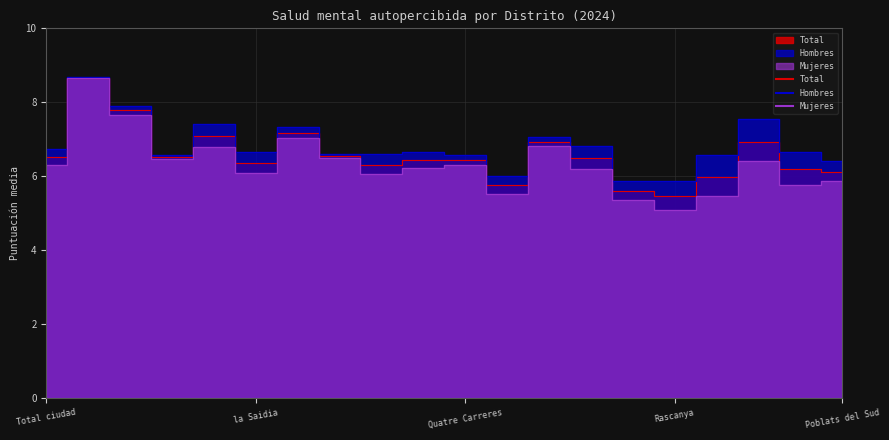

What is the label of the 20th point from the right?

Total ciudad